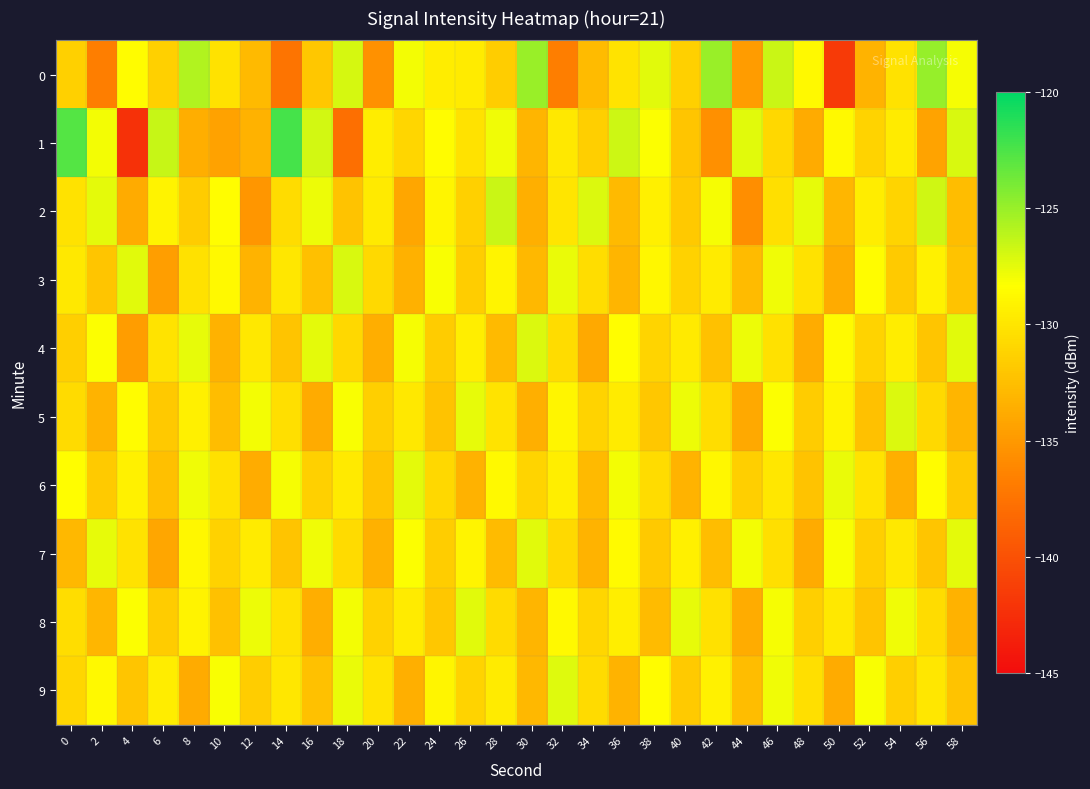

What is the maximum value shown in the chart?

-122.3